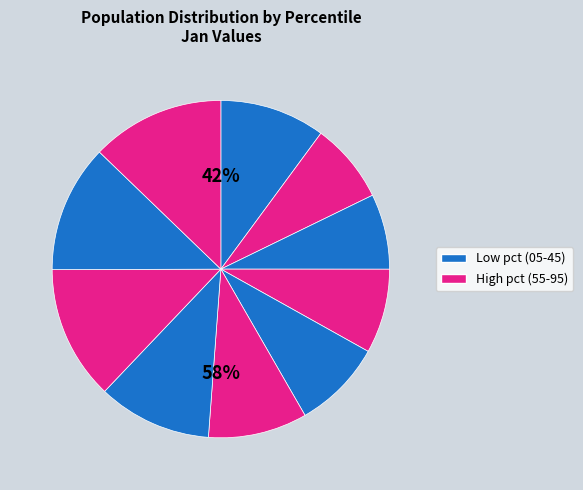

Does pct25 account for over 50% of the chart?

No